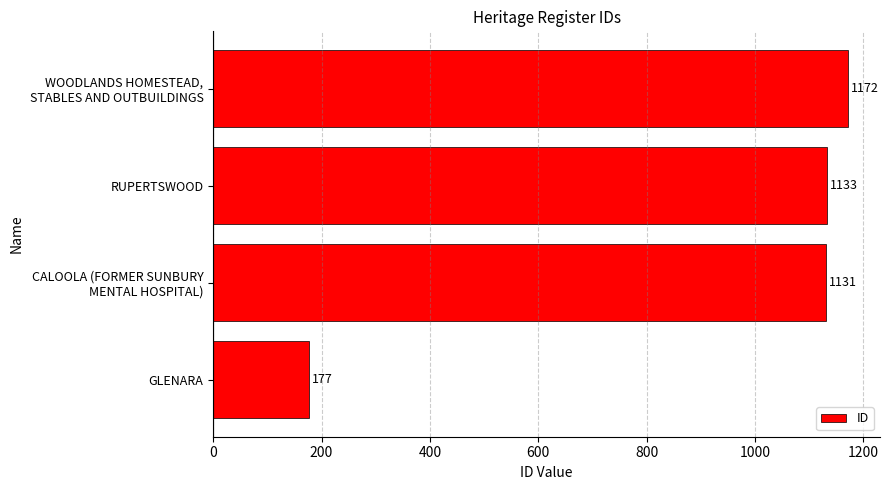

The value at RUPERTSWOOD is 1595. True or false?

False